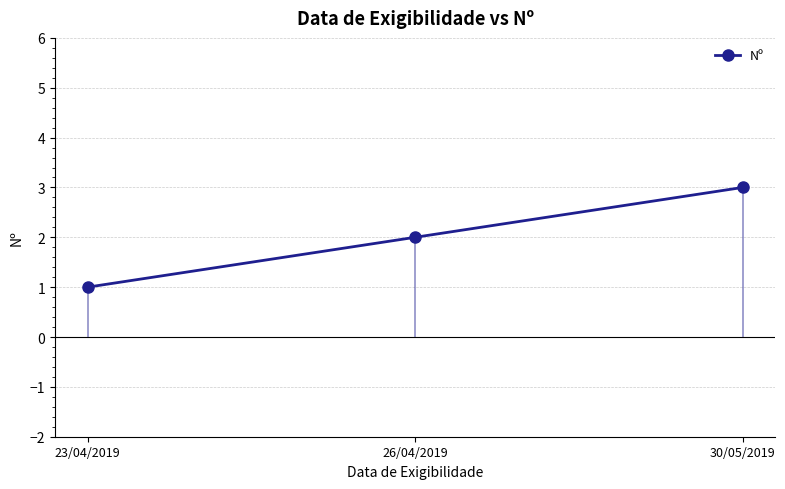

Rank the categories by value from highest to lowest.

30/05/2019, 26/04/2019, 23/04/2019